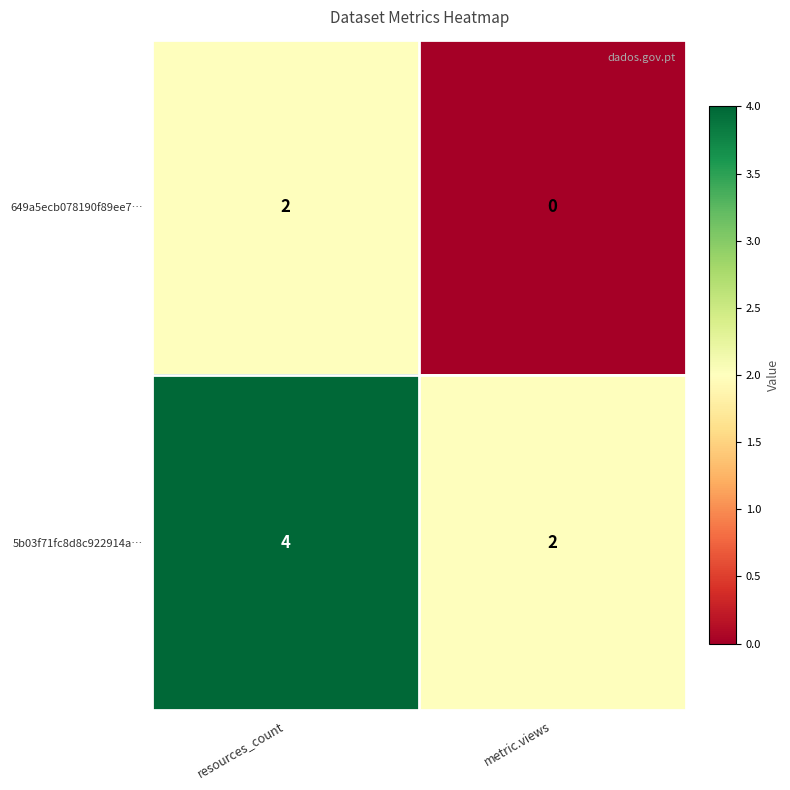

The value of 5b03f71fc8d8c922914a… at resources_count is 6. True or false?

False